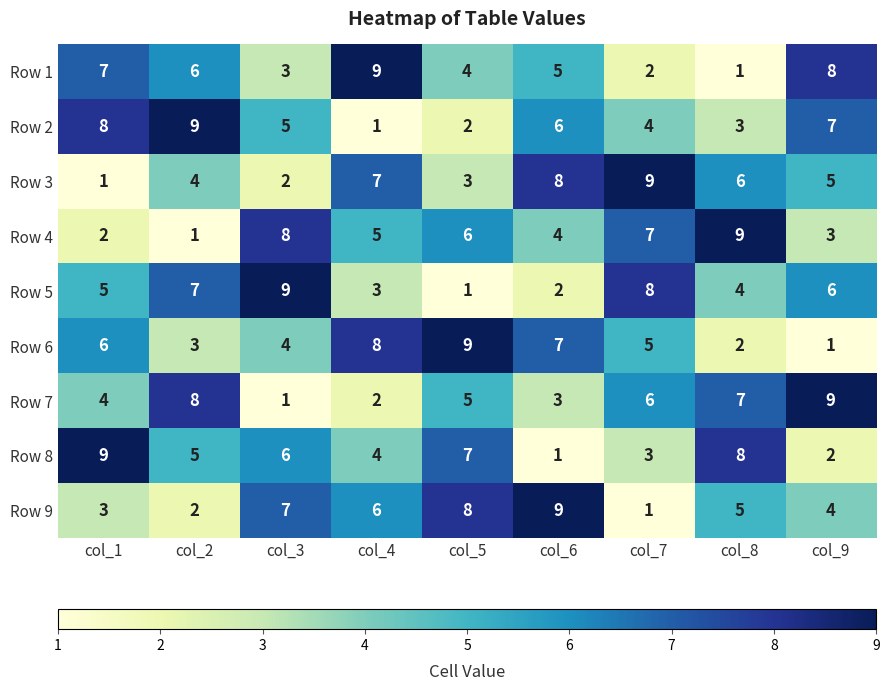

What is the maximum value for Row 7?

9